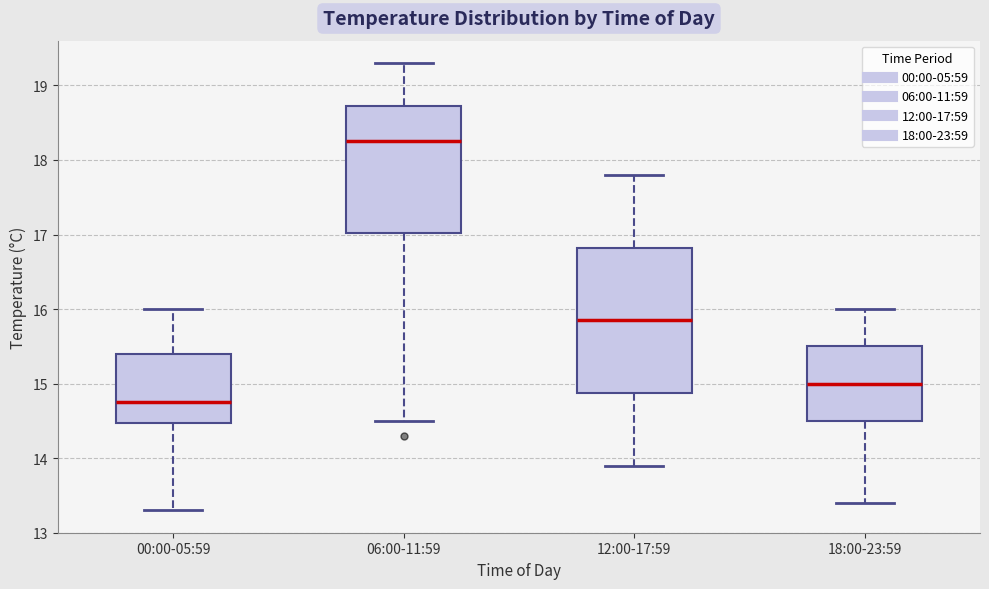

Reading left to right, read every box against the y-axis: the position of its median line, the range the box covers, and the ends of its whiskers. The values are not printed on the chart, so give them approximately, as read against the axis.

00:00-05:59: median 14.8, box 14.5 to 15.4, whiskers 13.3 to 16.0
06:00-11:59: median 18.3, box 17.0 to 18.7, whiskers 14.5 to 19.3
12:00-17:59: median 15.9, box 14.9 to 16.8, whiskers 13.9 to 17.8
18:00-23:59: median 15.0, box 14.5 to 15.5, whiskers 13.4 to 16.0